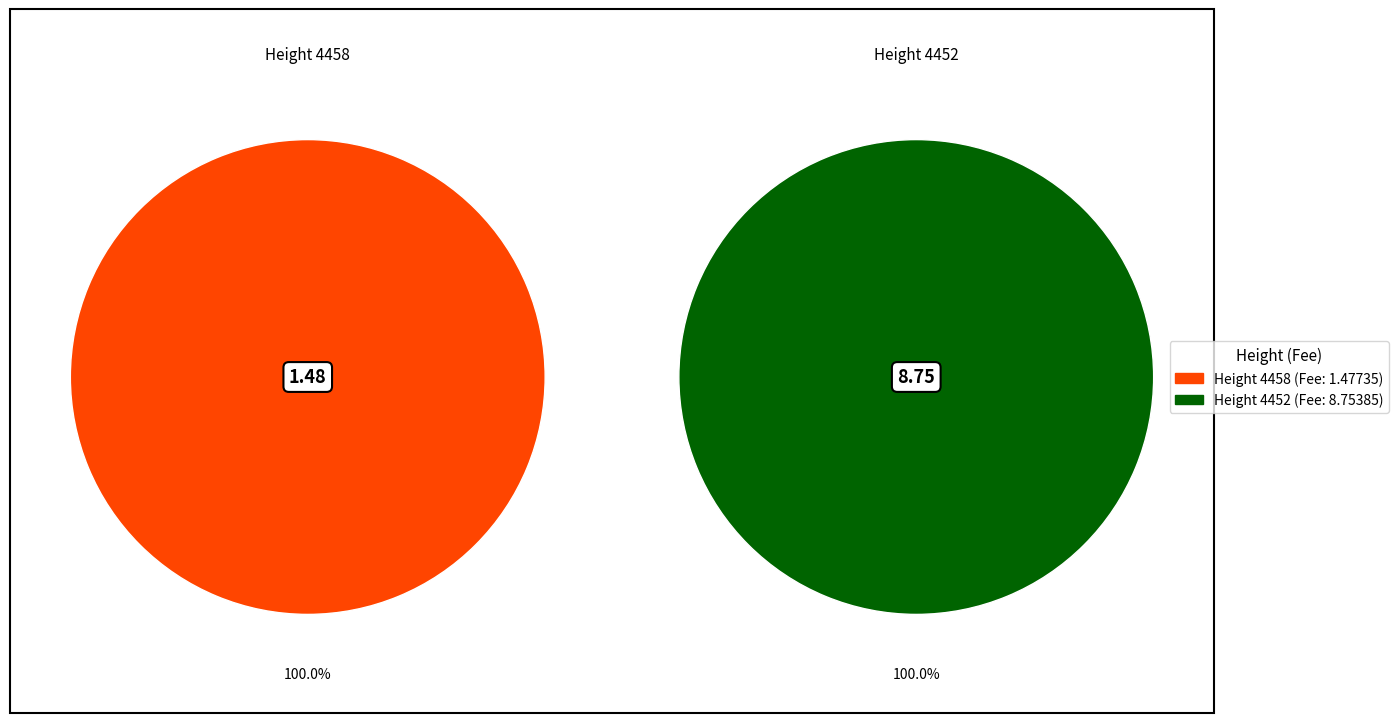

Rank the categories by value from lowest to highest.

4458, 4452